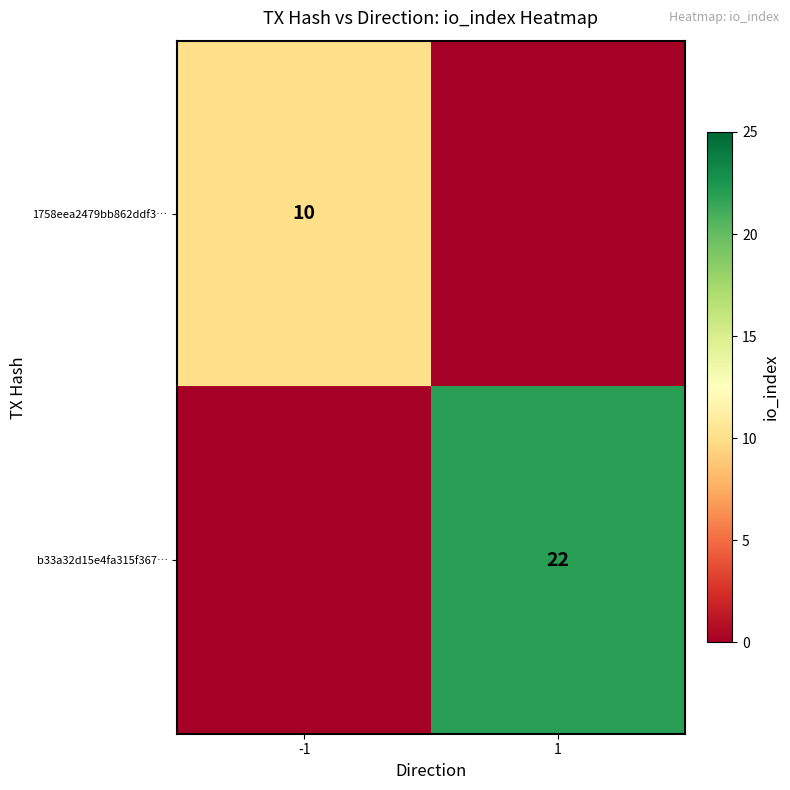

The b33a32d15e4fa315f367… series shows 10 at 1. True or false?

False